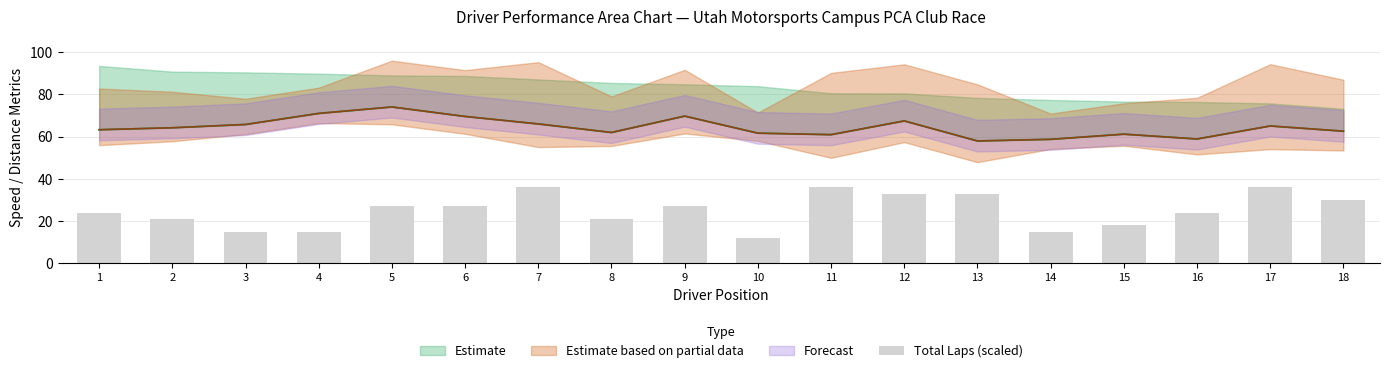

At which category does the chart reach its minimum across all series?

10